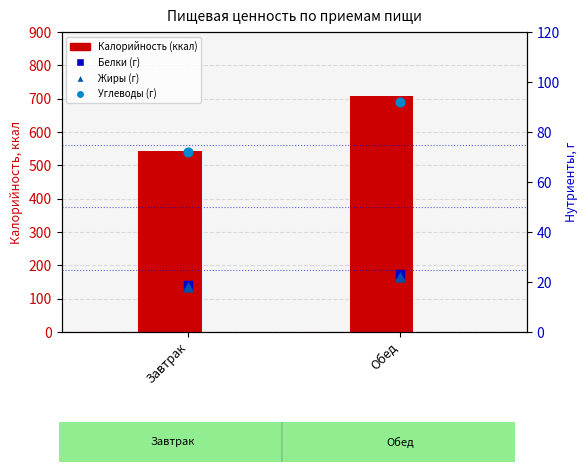

At how many categories does at least one series exceed 604?

1